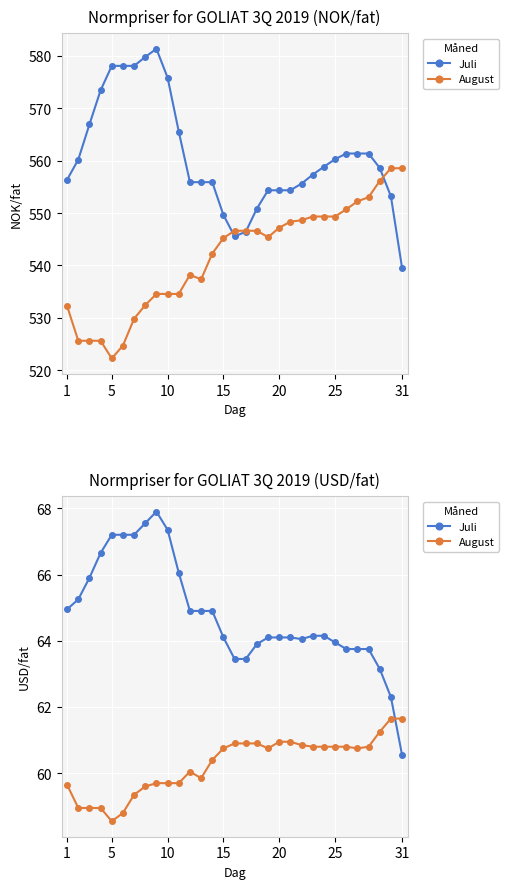

How many lines are shown in the chart?

2